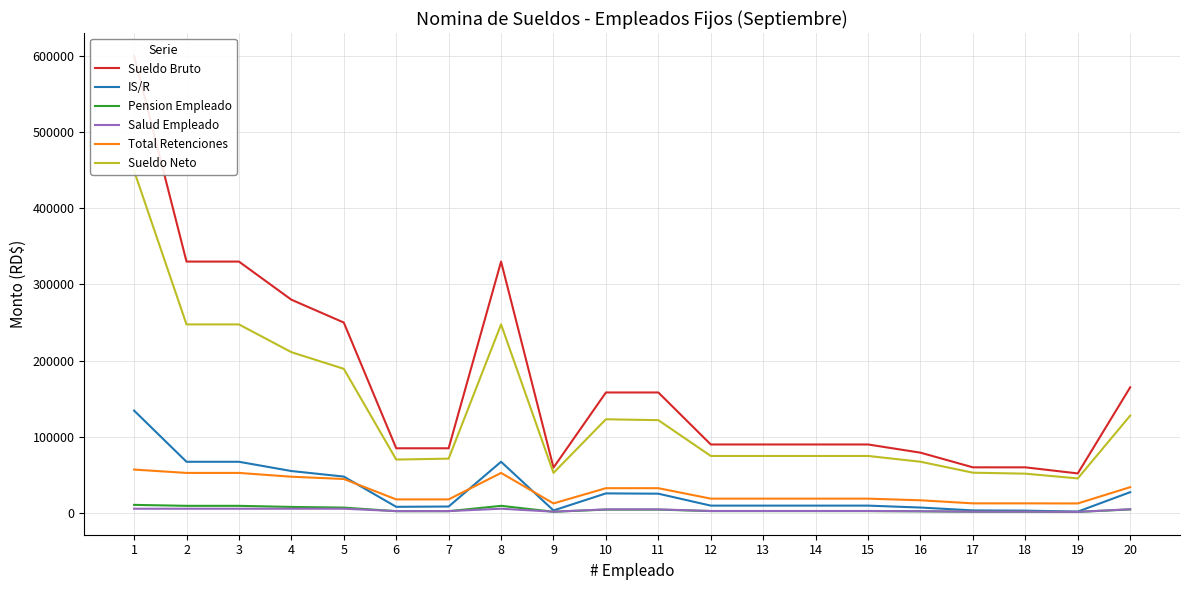

What is the difference between the second highest and second lowest values in the Total Retenciones series?

40027.7